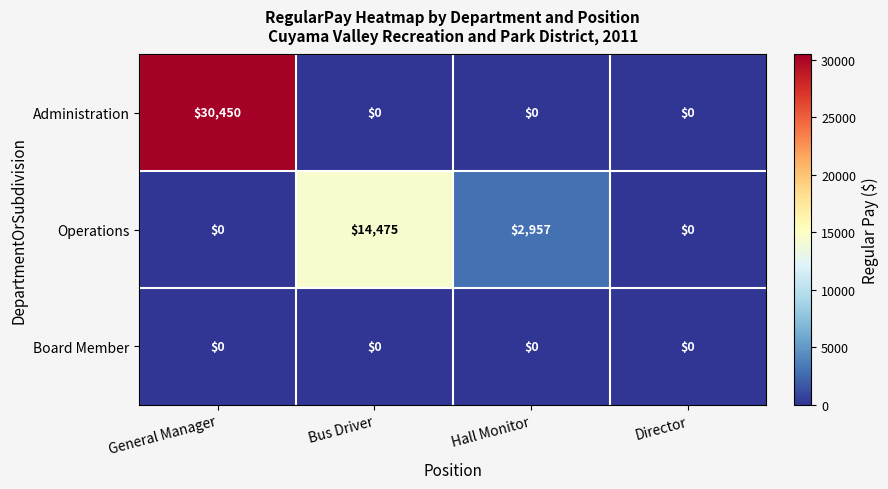

How many data points in Administration are above 0?

1